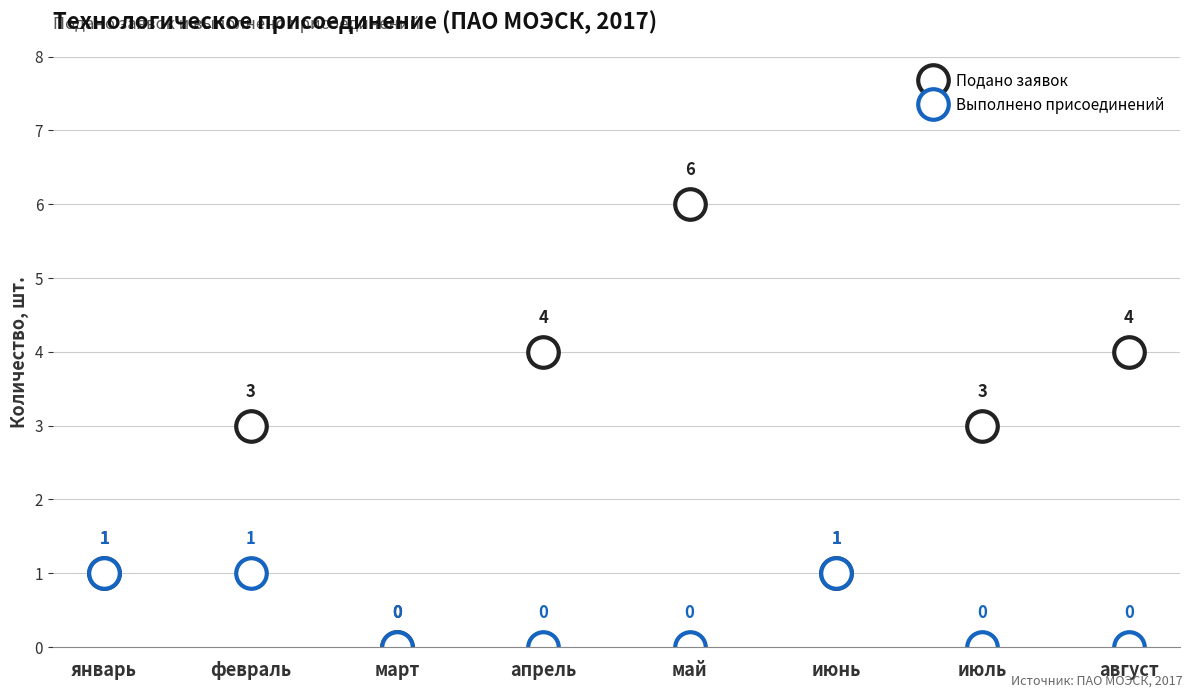

Which series has the largest range (max minus min)?

Подано заявок